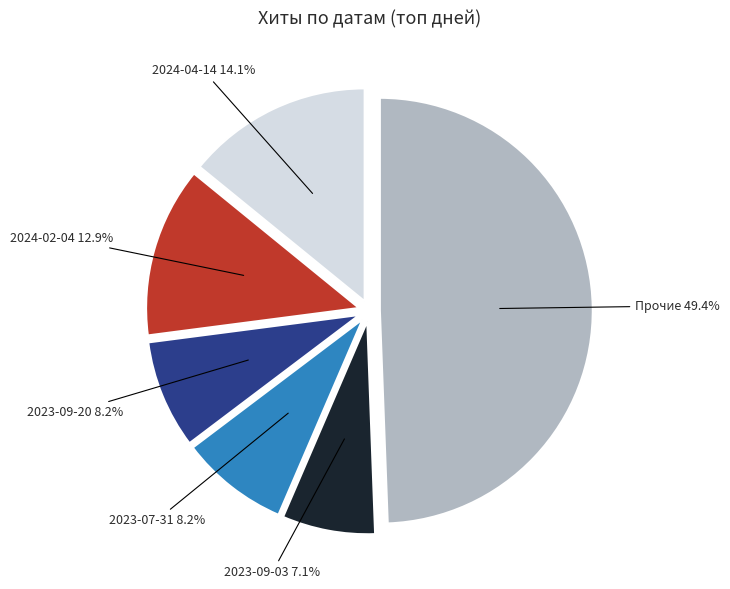

Does any single category account for the majority?

No